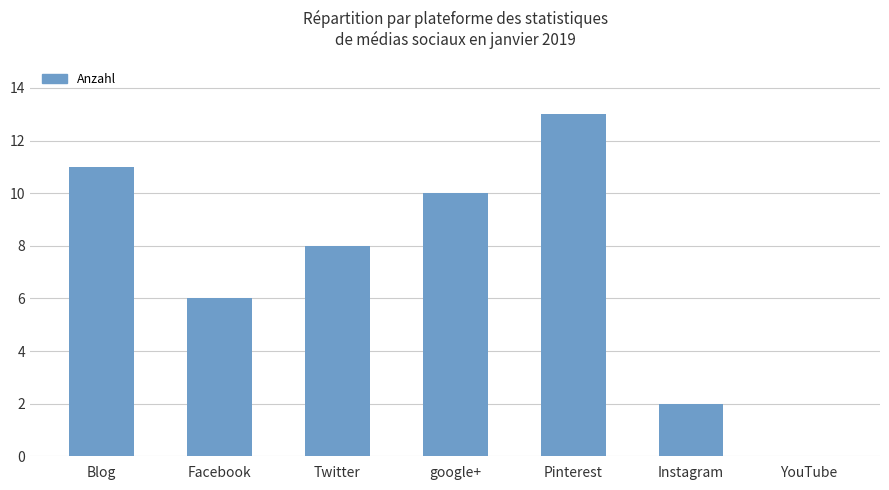

Between google+ and Instagram, which is larger?

google+